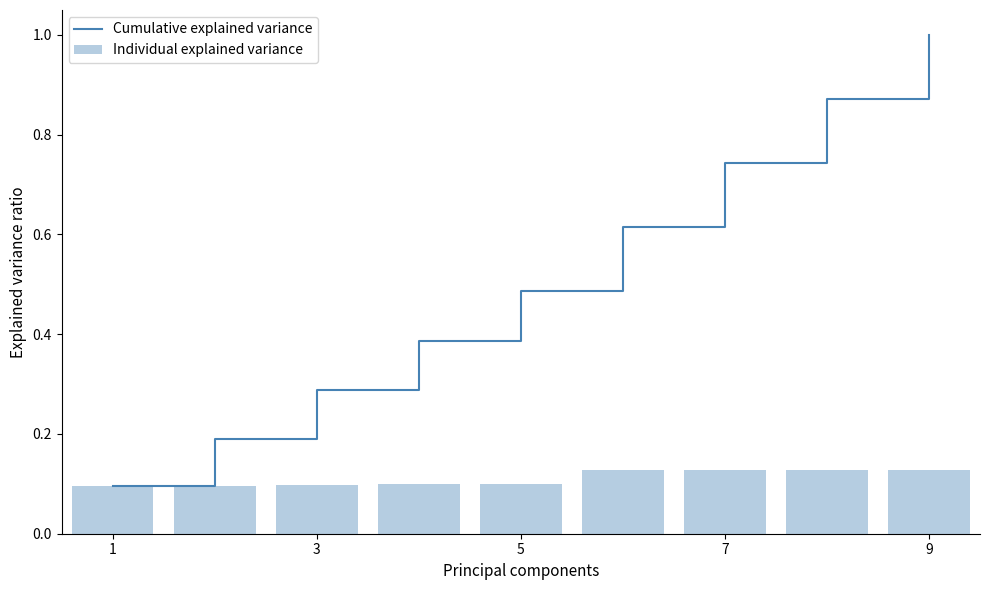

Rank the series by their maximum value, from lowest to highest.

Individual explained variance, Cumulative explained variance